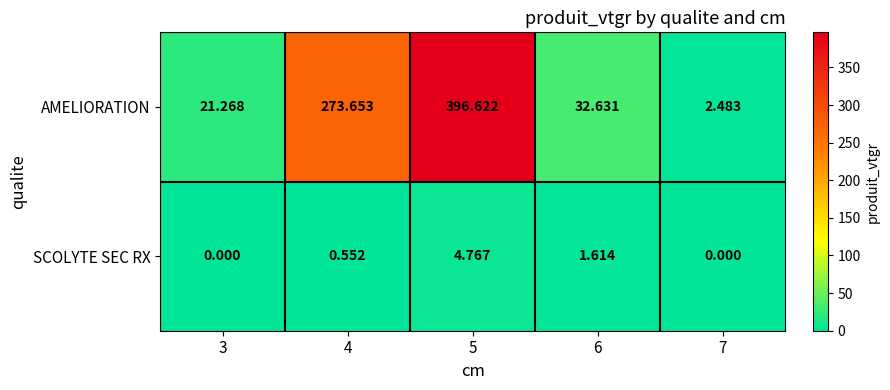

Rank the series at 5 from lowest to highest value.

SCOLYTE SEC RX, AMELIORATION